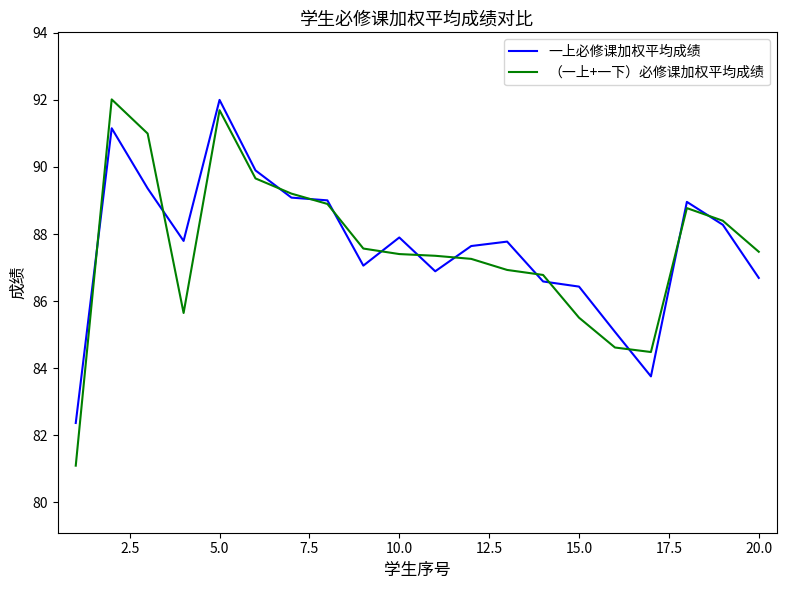

Which series has the largest range (max minus min)?

（一上+一下）必修课加权平均成绩